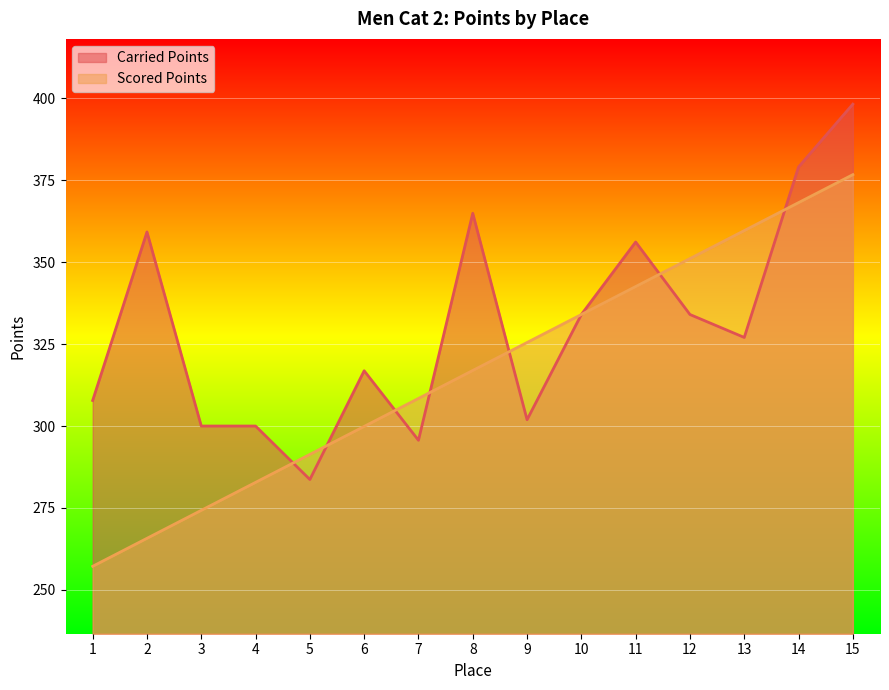

What is the value of the Scored Points point at the 2nd from the left?

265.7